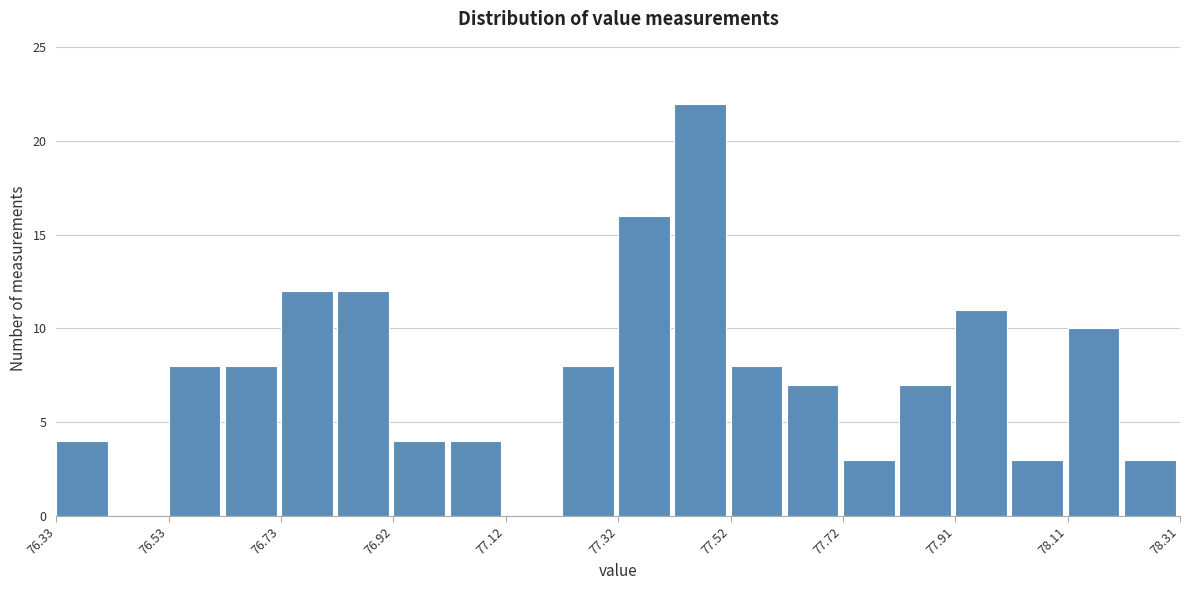

Reading left to right, transcribe this chart: for each bar, give the range it covers on the x-axis and its height. Neither the bar edges nor the heights are printed on the chart, so give them approximately, as read against the axes.

76.34 to 76.42: 4
76.42 to 76.52: 0
76.52 to 76.62: 8
76.62 to 76.72: 8
76.72 to 76.82: 12
76.82 to 76.92: 12
76.92 to 77.02: 4
77.02 to 77.12: 4
77.12 to 77.22: 0
77.22 to 77.32: 8
77.32 to 77.42: 16
77.42 to 77.52: 22
77.52 to 77.62: 8
77.62 to 77.72: 7
77.72 to 77.82: 3
77.82 to 77.92: 7
77.92 to 78.02: 11
78.02 to 78.12: 3
78.12 to 78.22: 10
78.22 to 78.32: 3